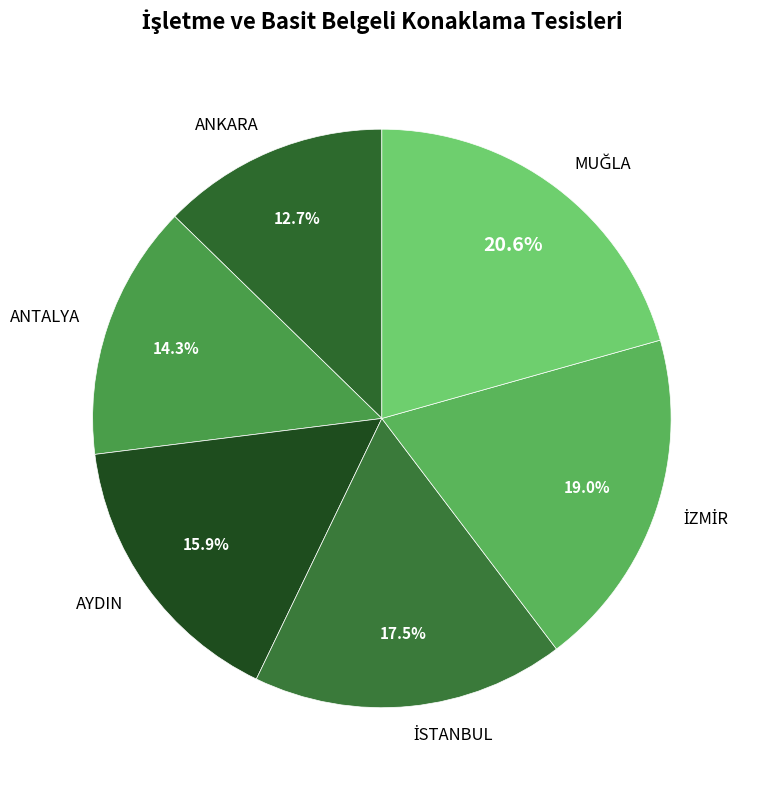

Is there a majority slice in this chart?

No